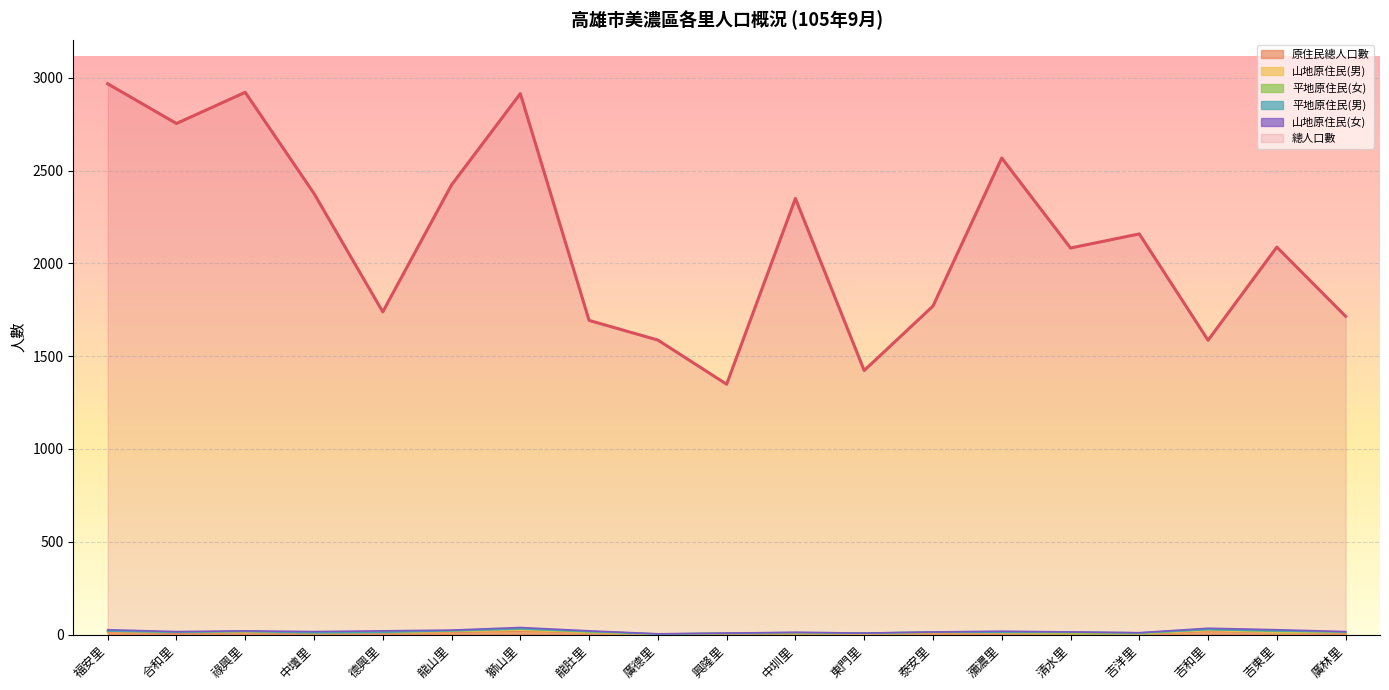

True or false: 山地原住民(男) has a value of 0 at 東門里.

True